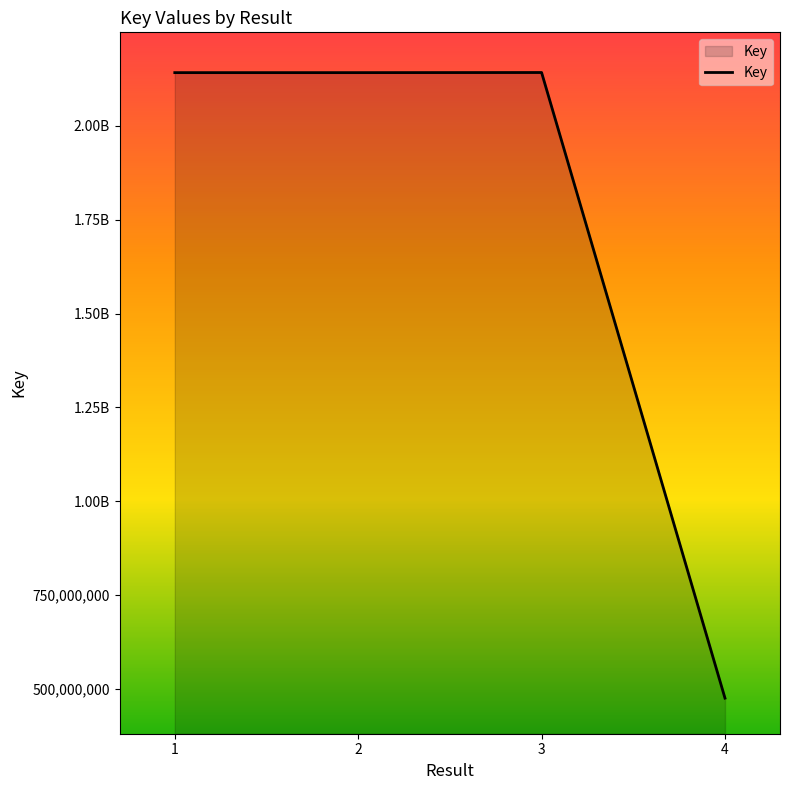

Rank the categories by value from highest to lowest.

3, 1, 2, 4